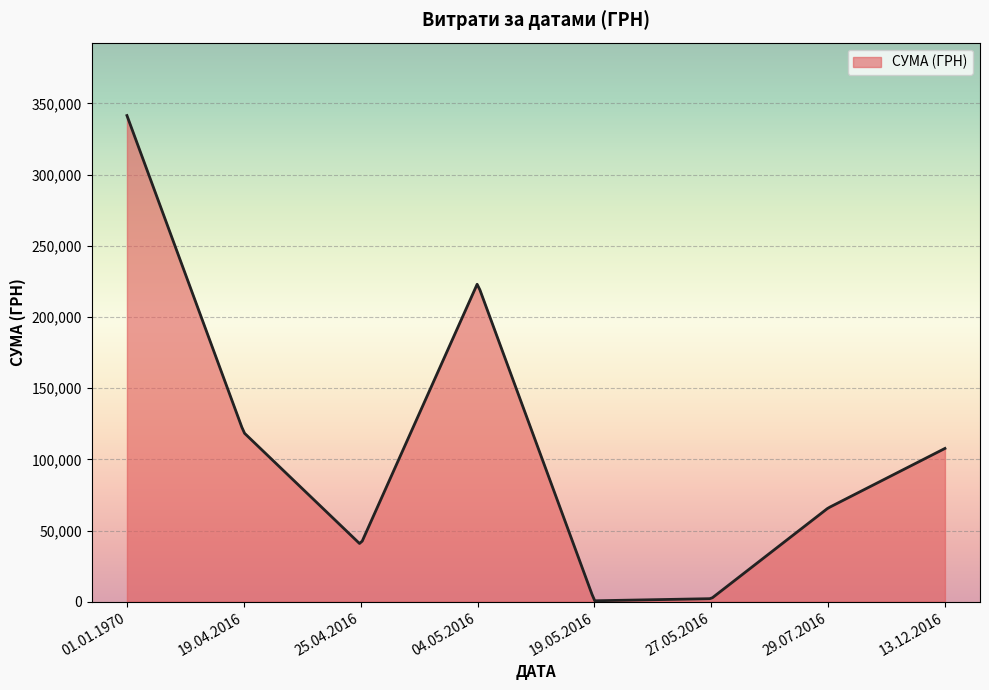

What is the greatest value displayed?

341524.4